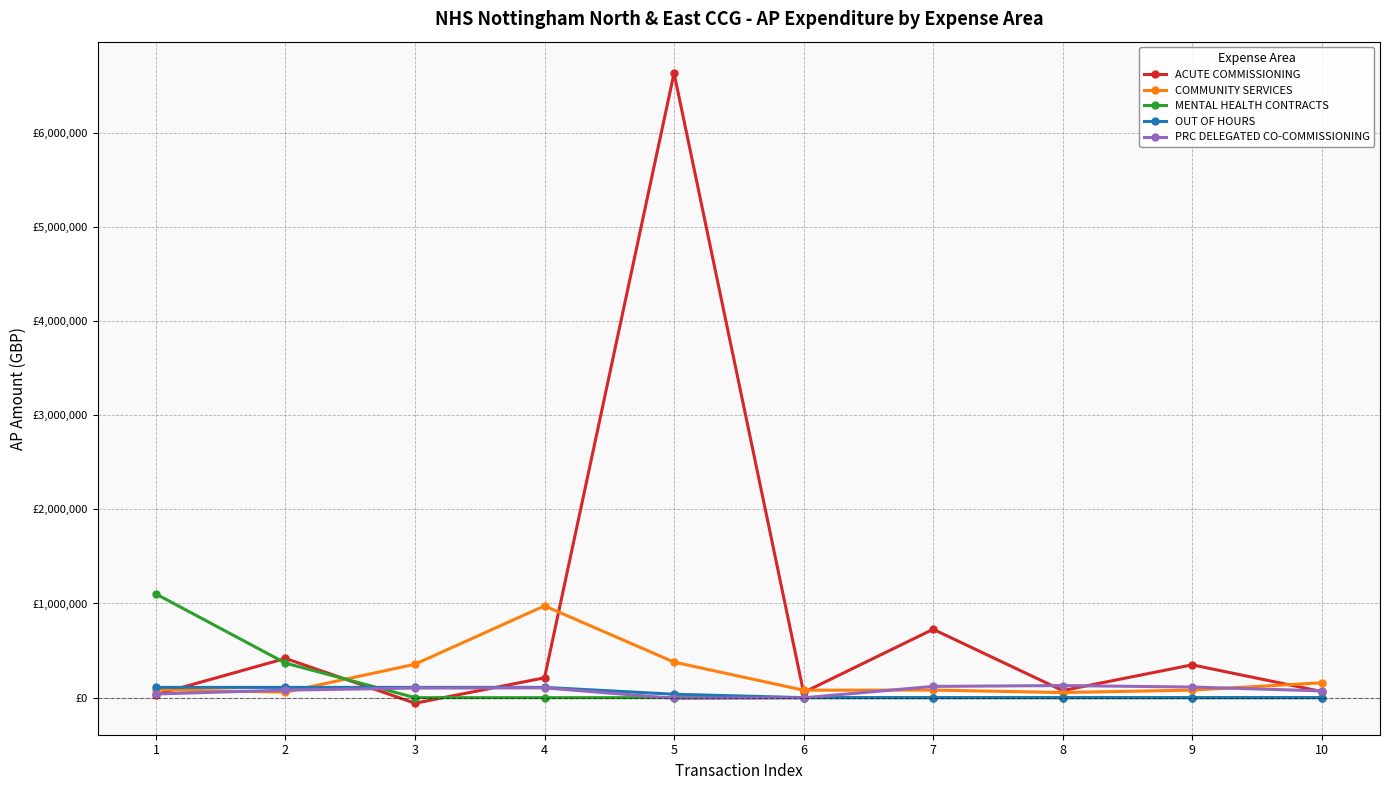

What value does the ACUTE COMMISSIONING series have at 10?

64968.2